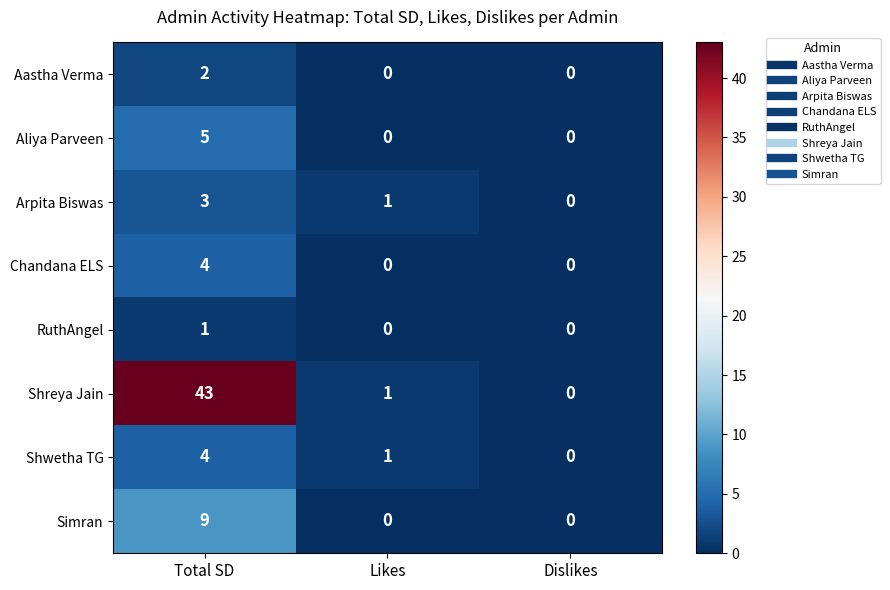

True or false: Chandana ELS has a value of 4 at Total SD.

True